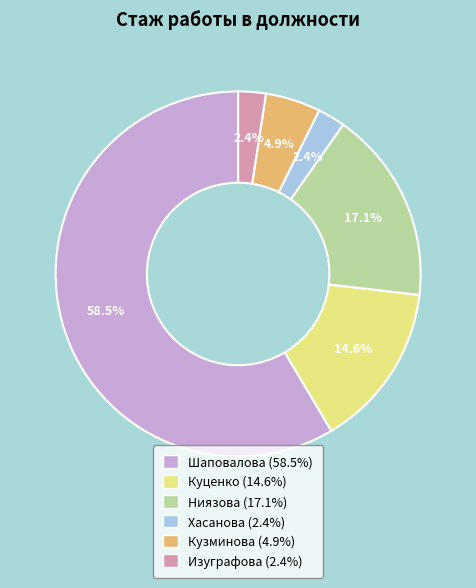

To the nearest percent, what is the combined percentage of Шаповалова and Ниязова?

76%